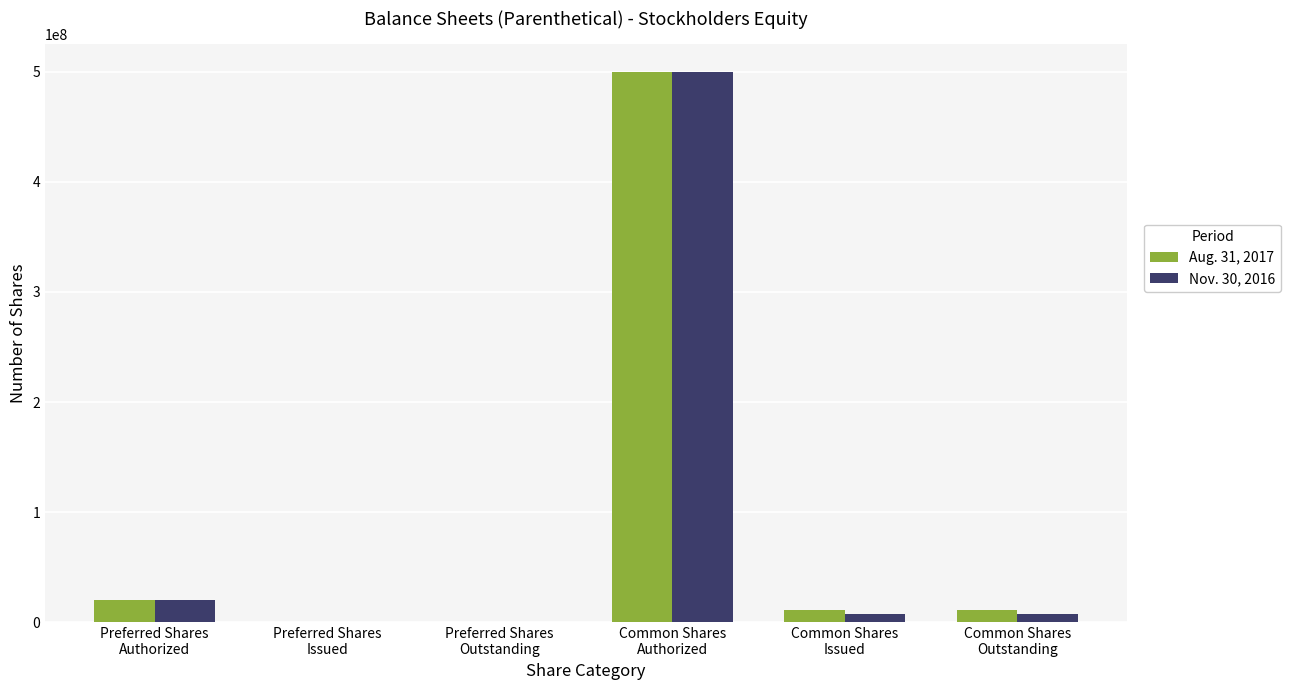

Are the bars grouped side by side (vs. stacked)?

Yes